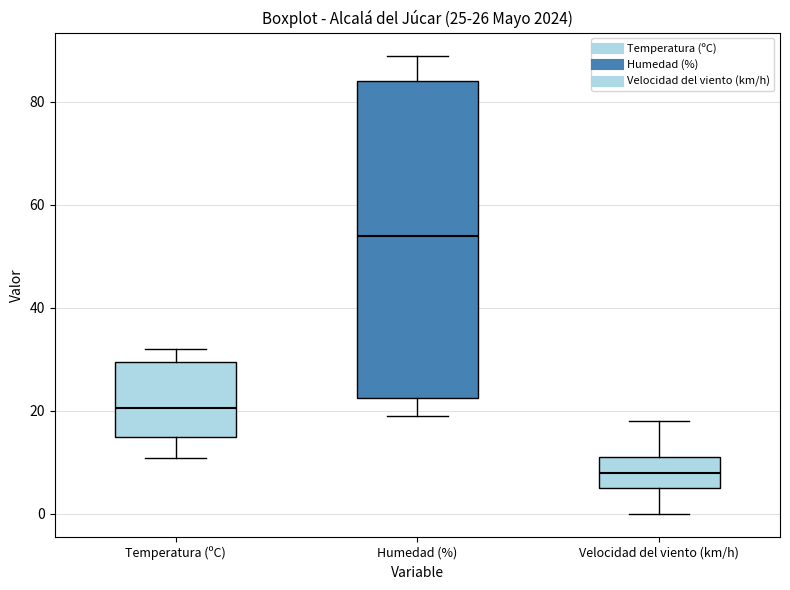

Which box's median line is the lowest?

Velocidad del viento (km/h)